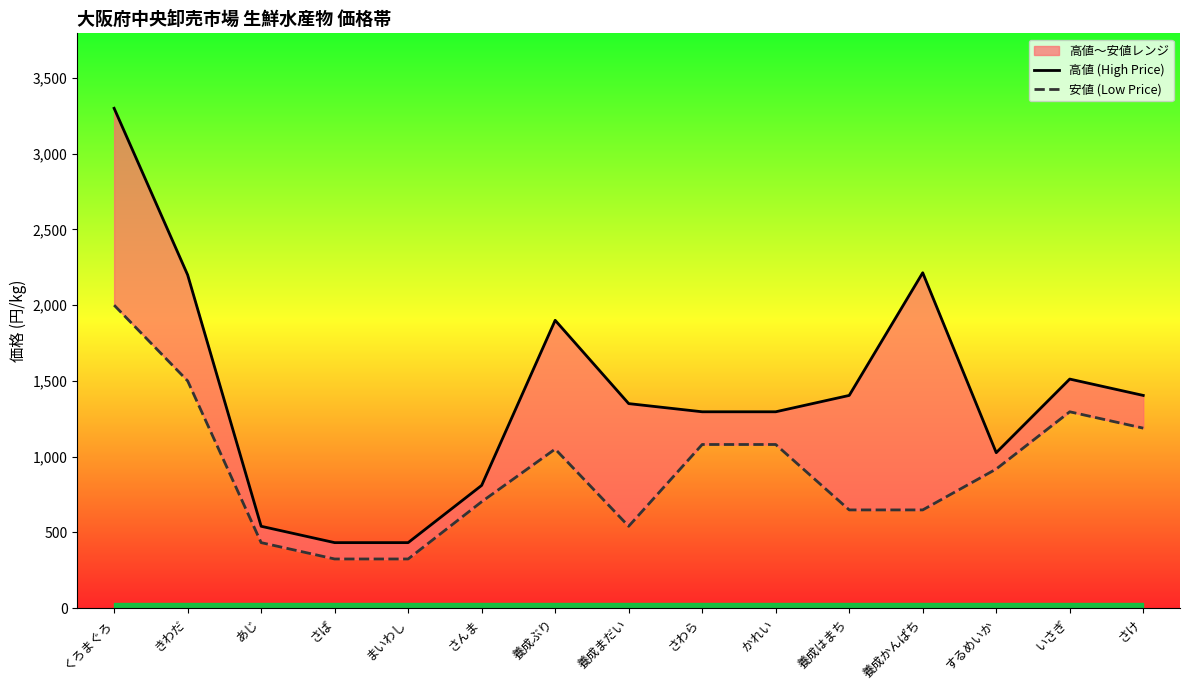

The value of 安値 (Low Price) at さんま is 1023. True or false?

False